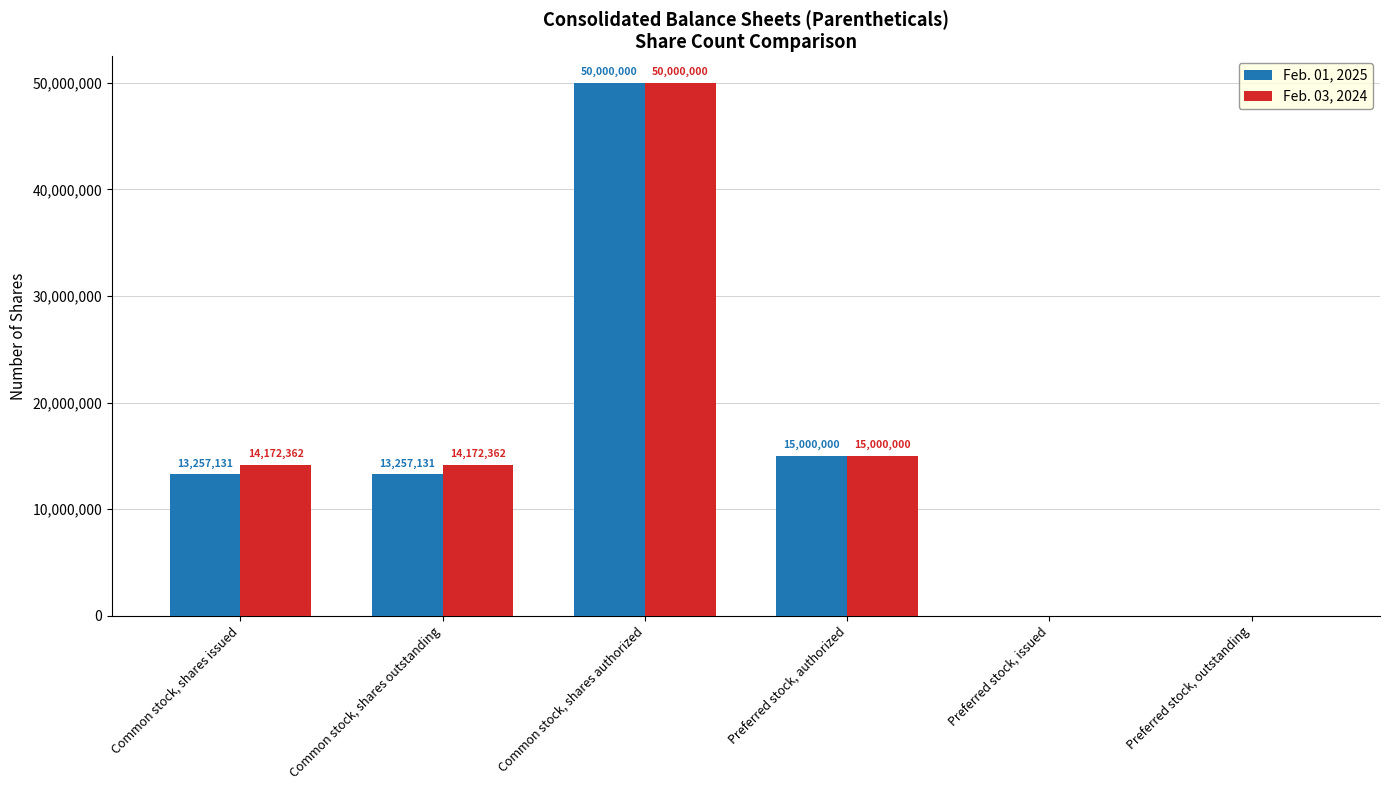

What is the sum of all Feb. 01, 2025 values?

91514262